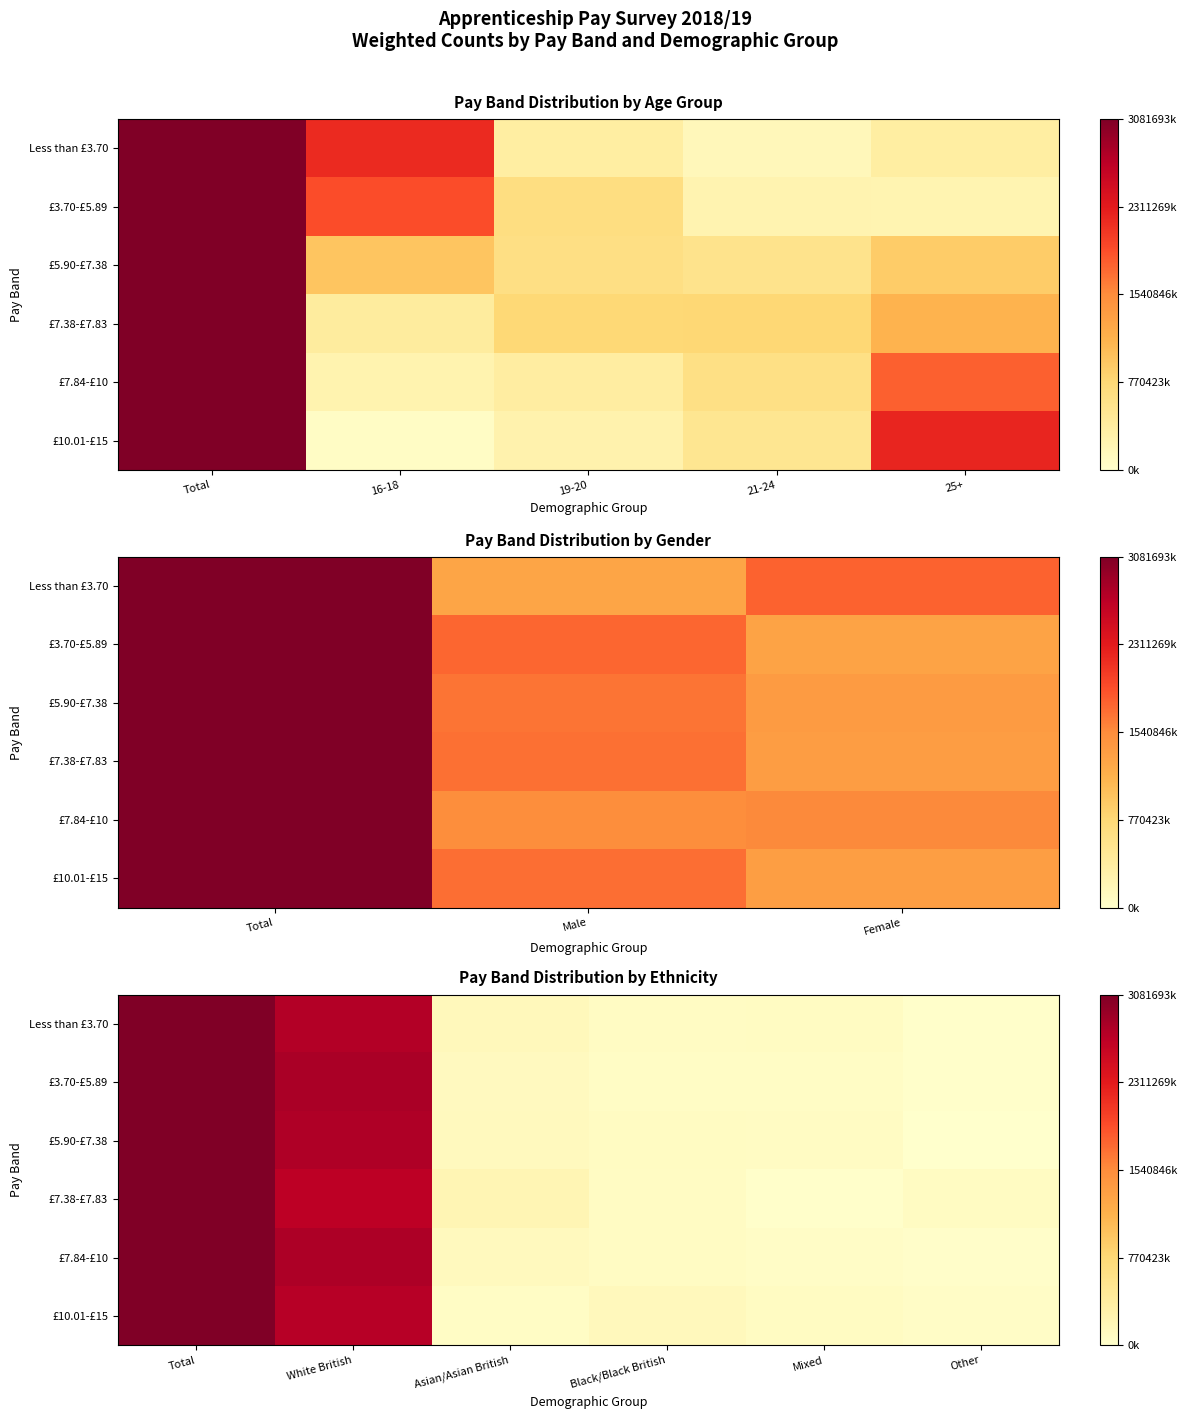

How many distinct data groups are displayed?

6